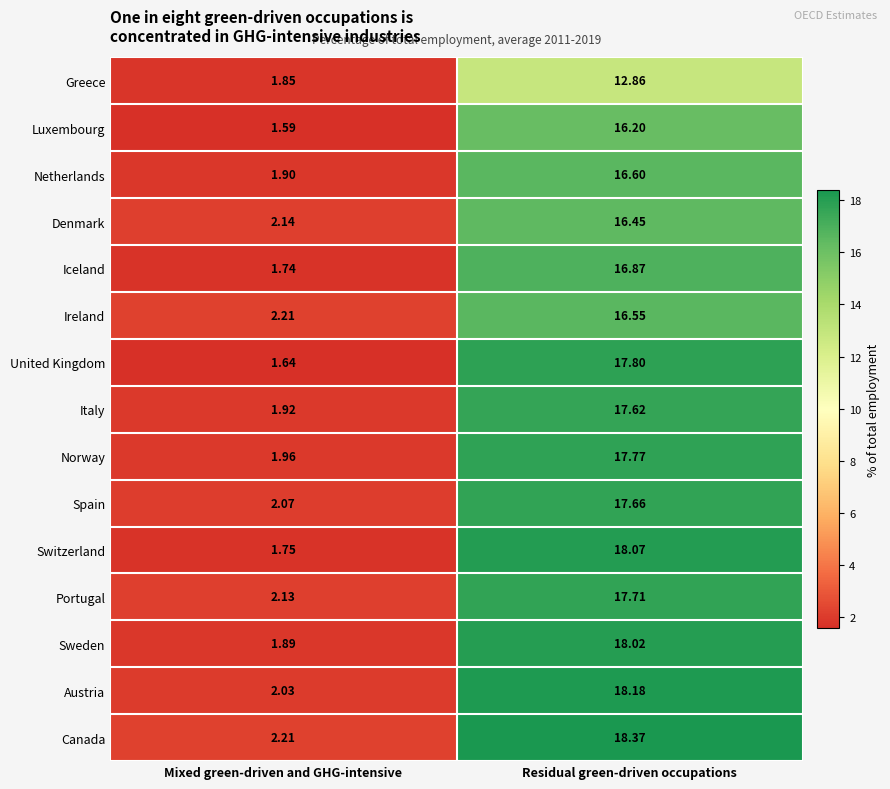

At which label does Netherlands first exceed 16?

Residual green-driven occupations